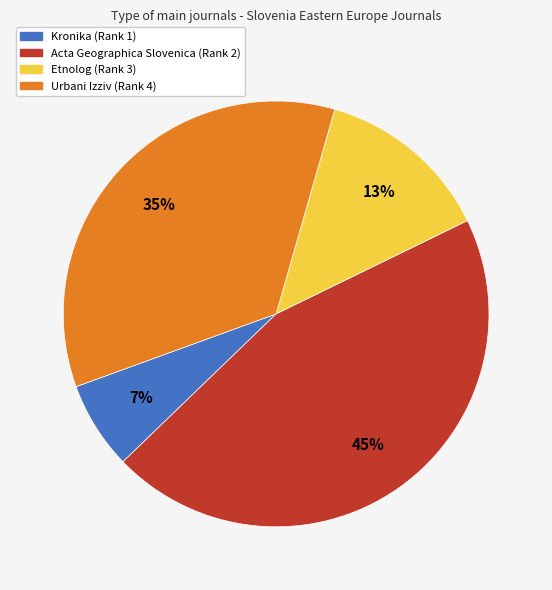

Which category has the smallest portion of the pie?

Kronika (Rank 1)